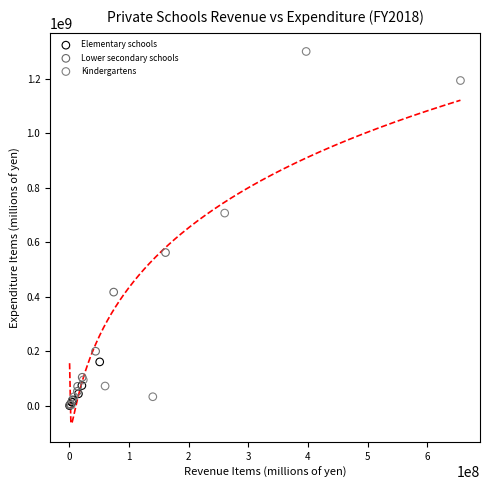

Which series contains the highest Y value?

Kindergartens